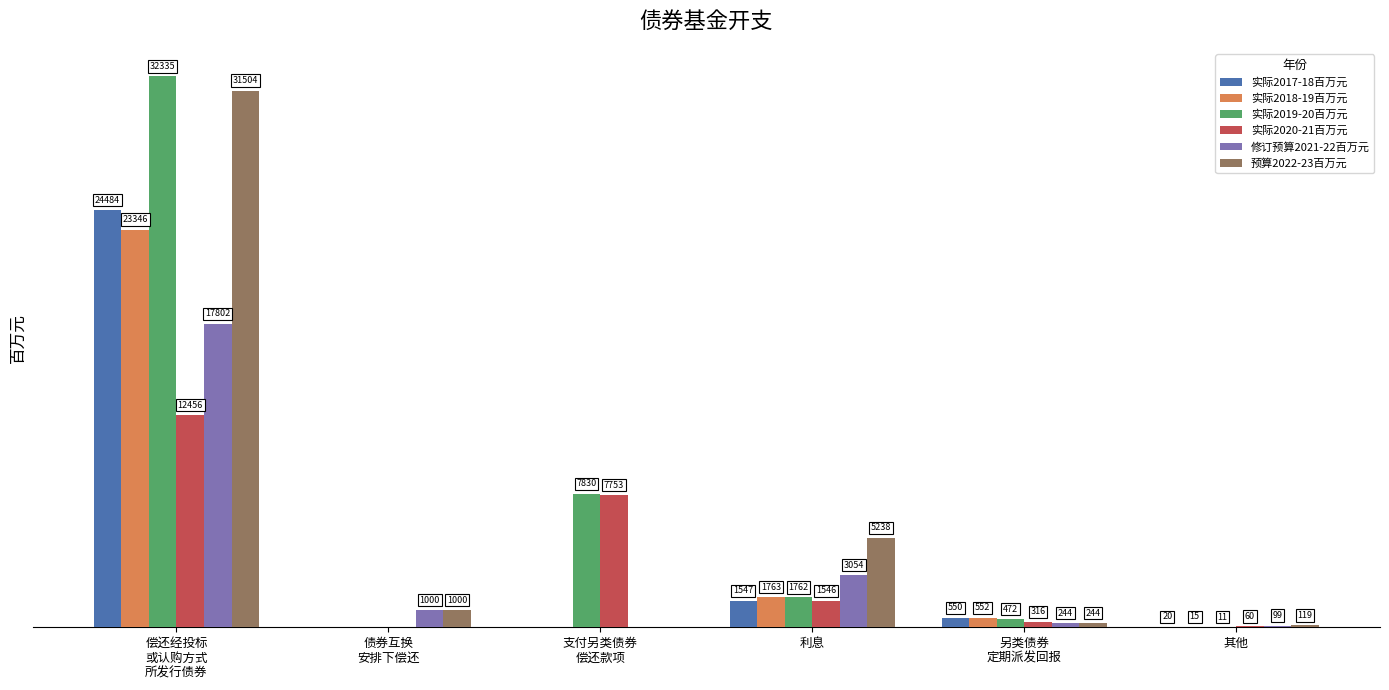

At which label is 修订预算2021-22百万元 closest to 8901?

利息